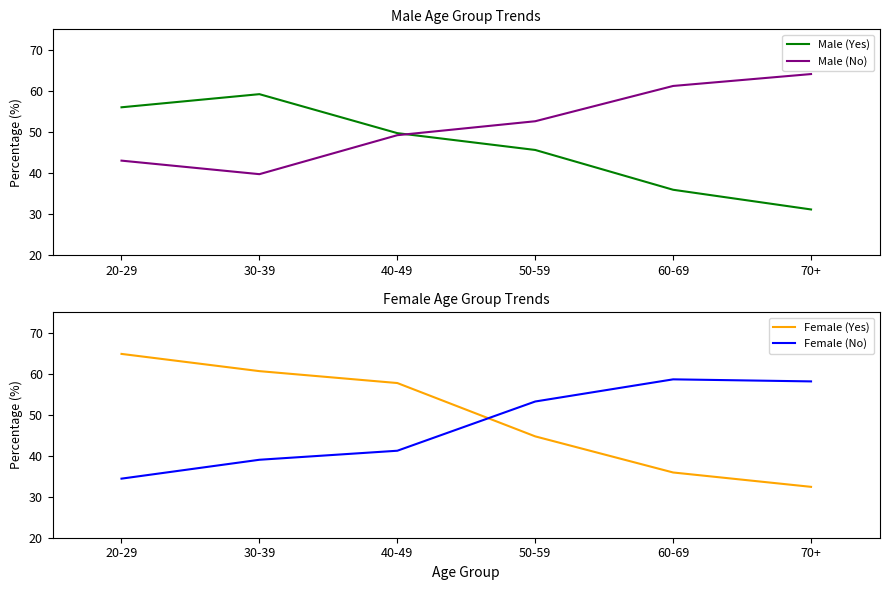

Which label corresponds to the smallest value in the chart?

70+